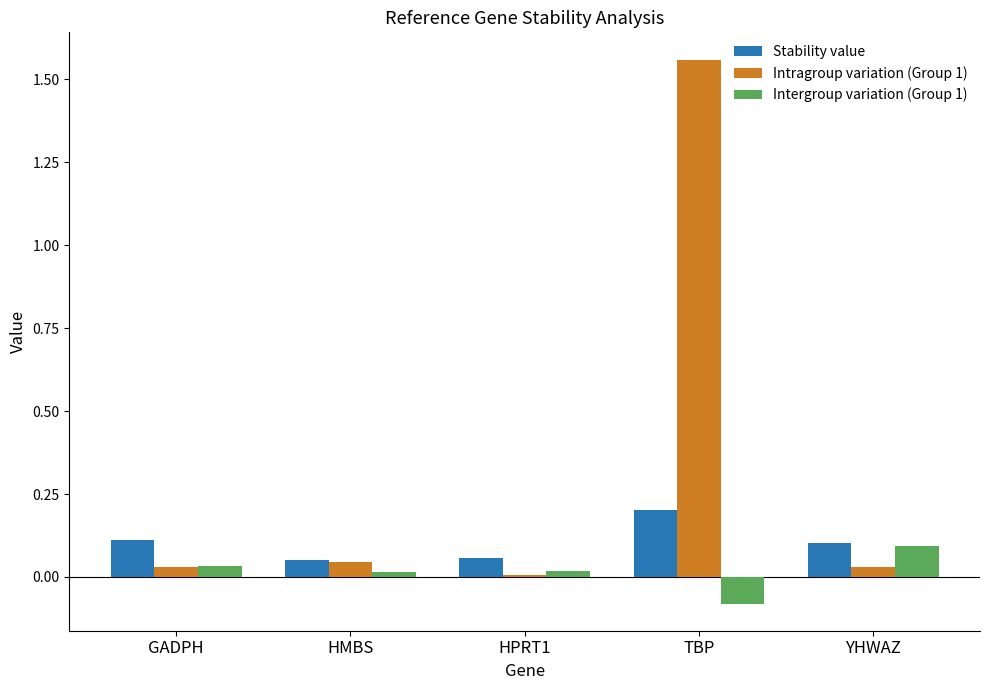

What is the average value of the Intragroup variation (Group 1) series?

0.3